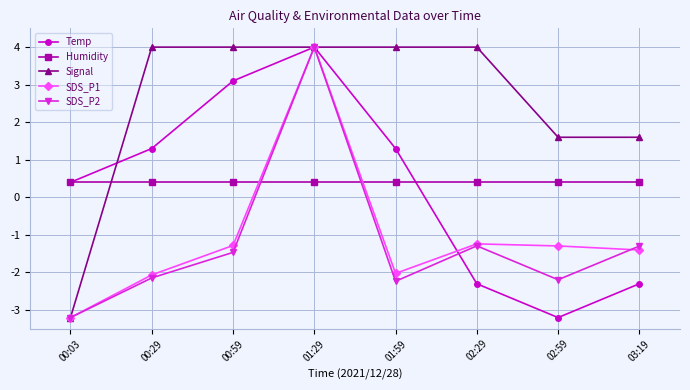

The Humidity series shows 0.4 at 01:29. True or false?

True